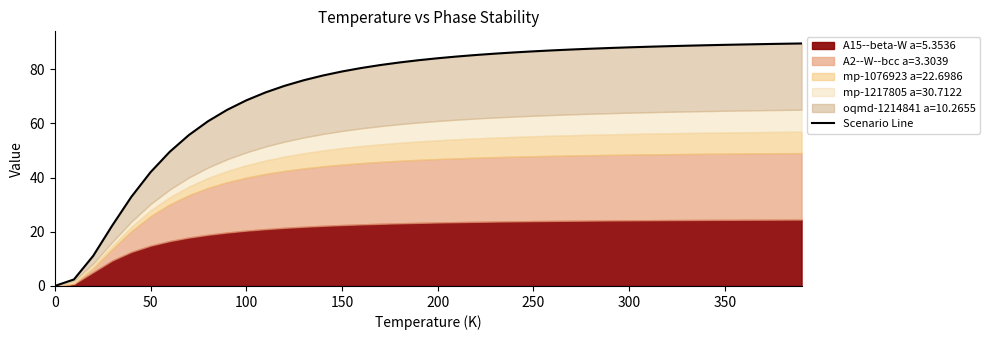

How many lines are shown in the chart?

1